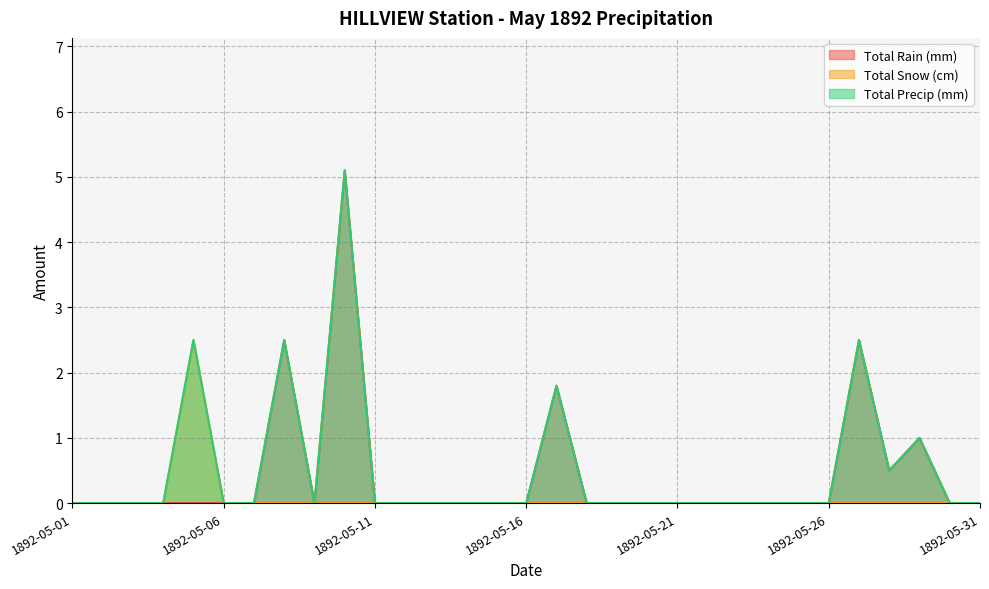

Is the value of Total Snow (cm) at 1892-05-02 greater than the value of Total Precip (mm) at 1892-05-05?

No